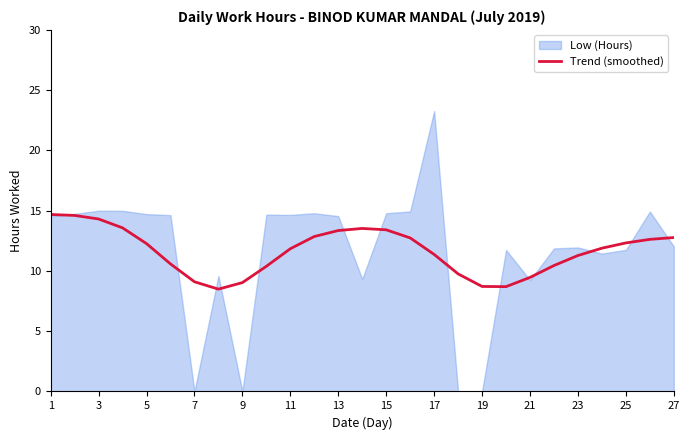

How many lines are shown in the chart?

1